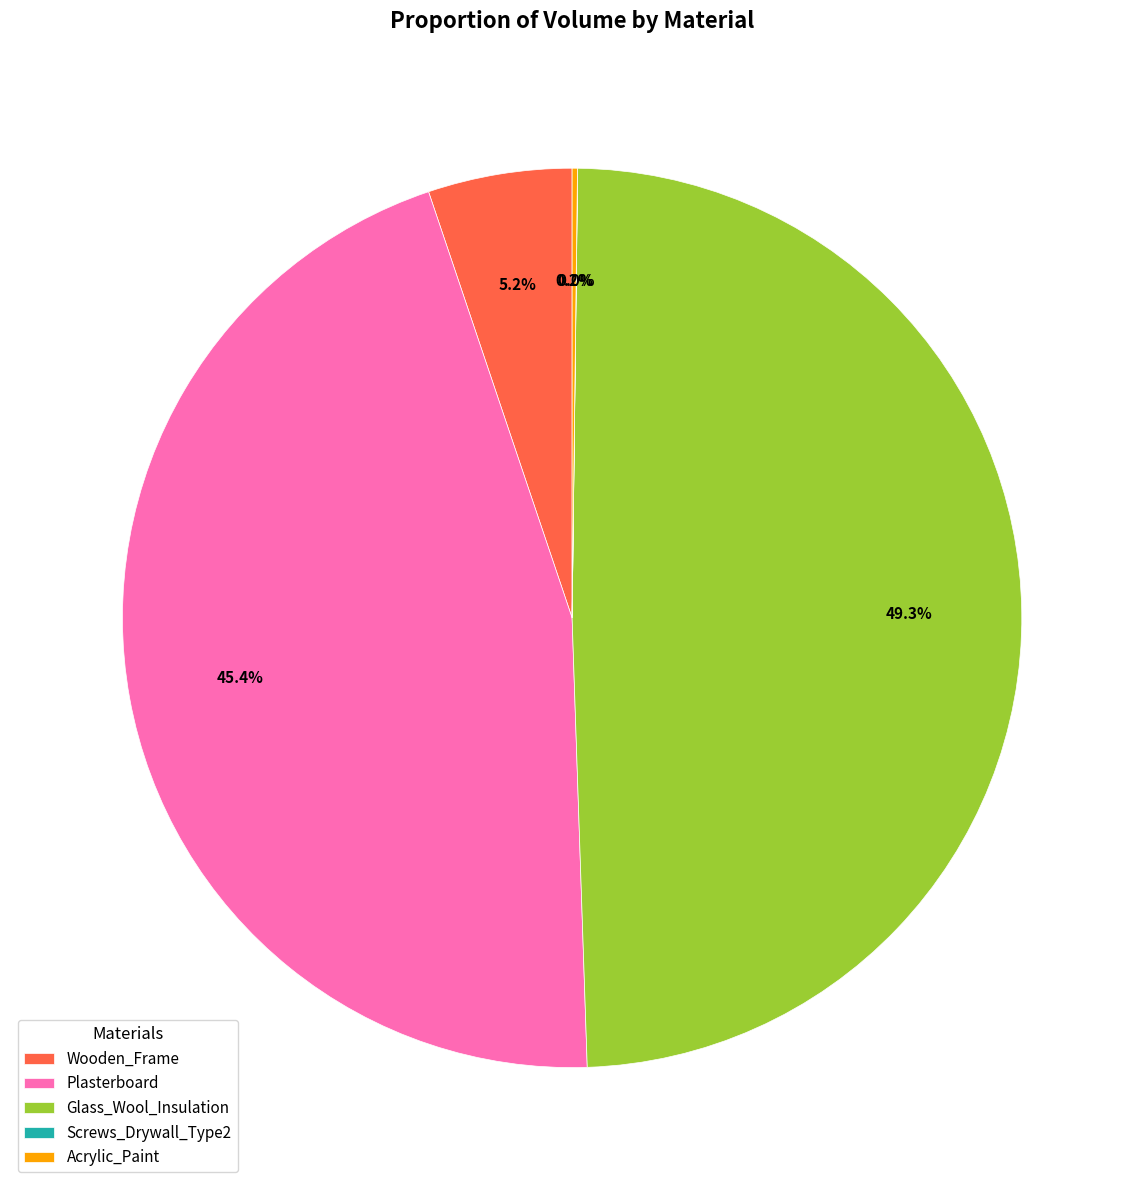

To the nearest percent, what percentage of the pie is Wooden_Frame?

5%